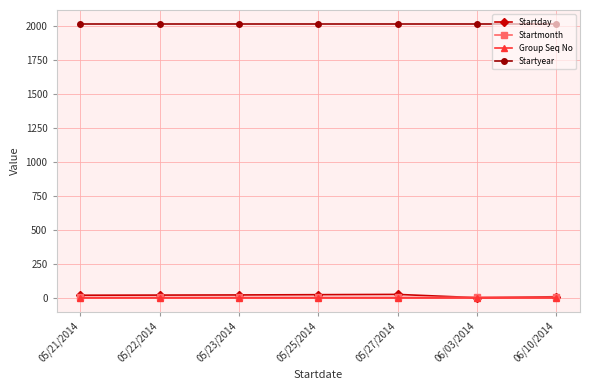

The Group Seq No series shows 1 at 05/22/2014. True or false?

True